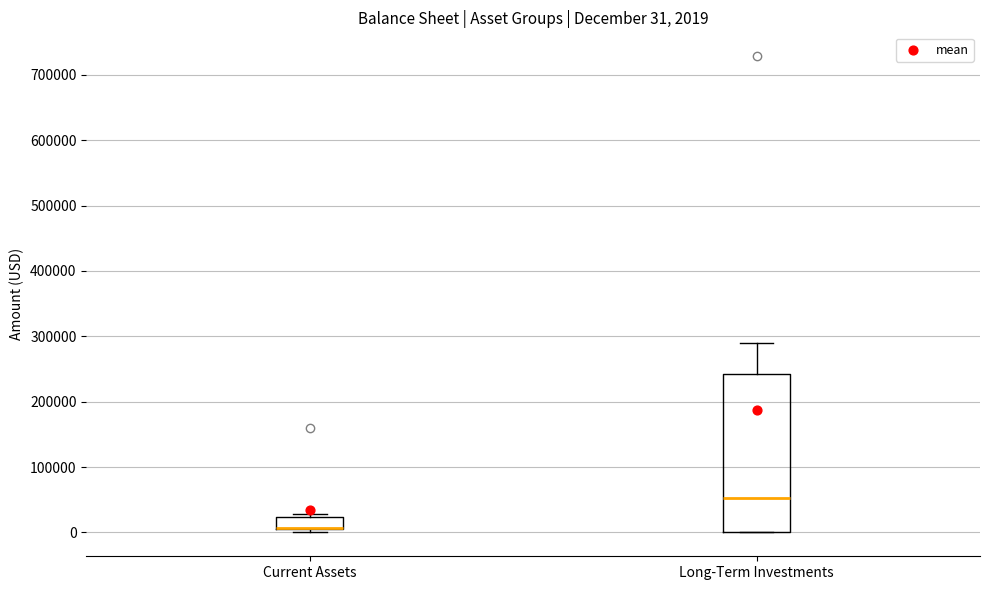

Comparing the boxes themselves (not the whiskers), which one is the tallest?

Long-Term Investments